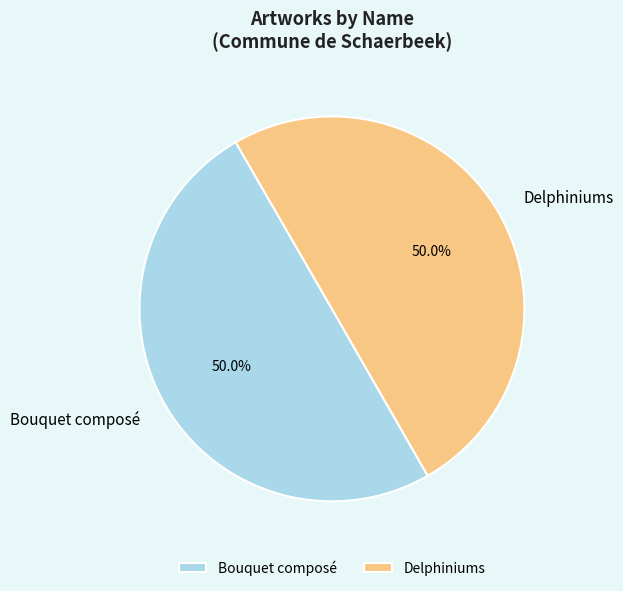

Combined, what portion of the pie is Bouquet composé and Delphiniums?

100.0%